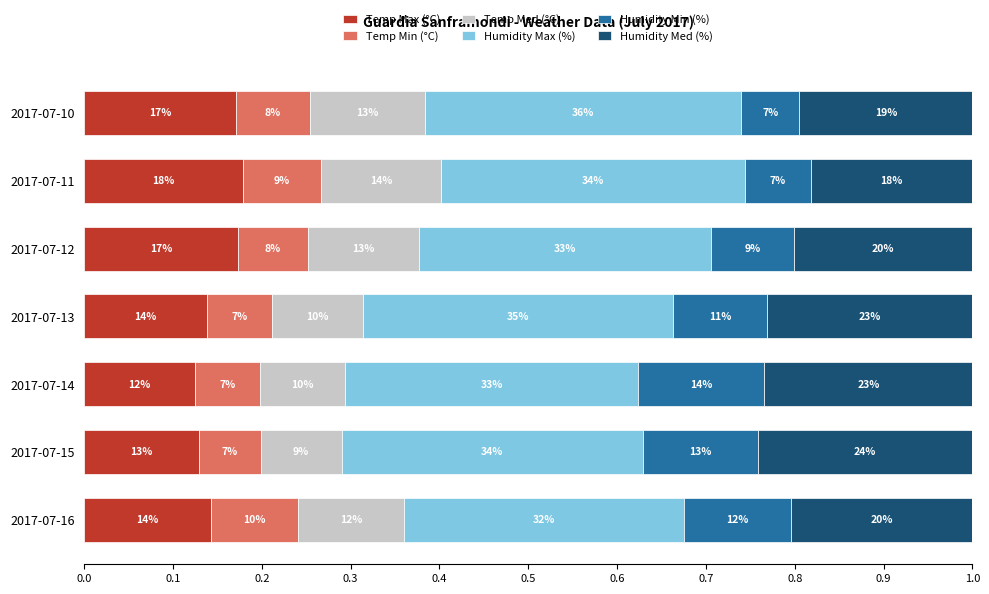

What are all the series names shown in the legend?

Temp Max (°C), Temp Min (°C), Temp Med (°C), Humidity Max (%), Humidity Min (%), Humidity Med (%)